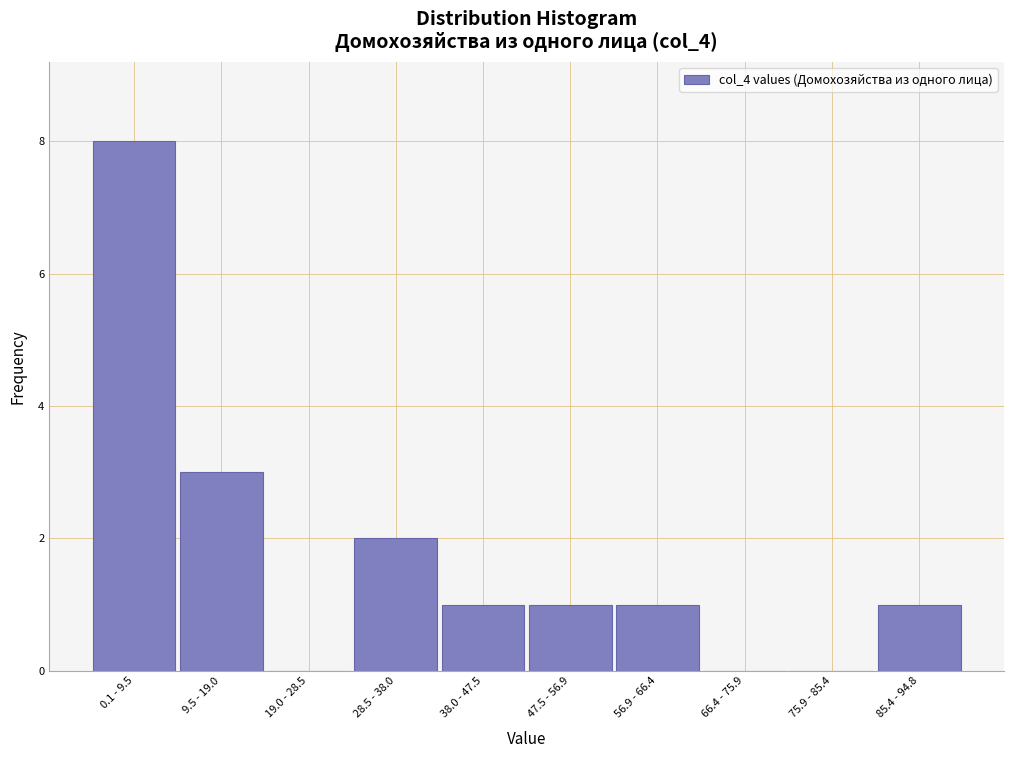

Reading right to left, transcribe all the data shown in this chart.

85.4 - 94.8=1	75.9 - 85.4=0	66.4 - 75.9=0	56.9 - 66.4=1	47.5 - 56.9=1	38.0 - 47.5=1	28.5 - 38.0=2	19.0 - 28.5=0	9.5 - 19.0=3	0.1 - 9.5=8